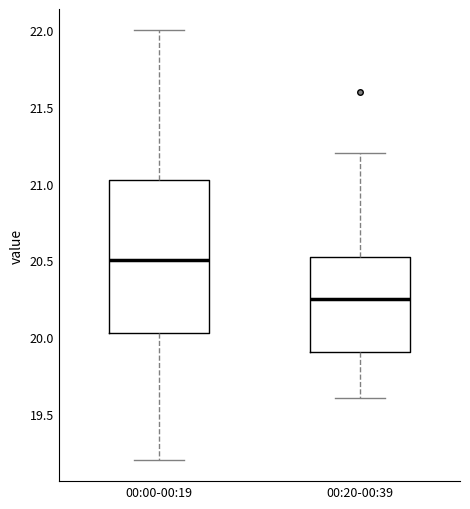

Where does the upper whisker of the box for 00:00-00:19 end on the y-axis? The values are not printed on the chart, so give them approximately, as read against the axis.

22.00